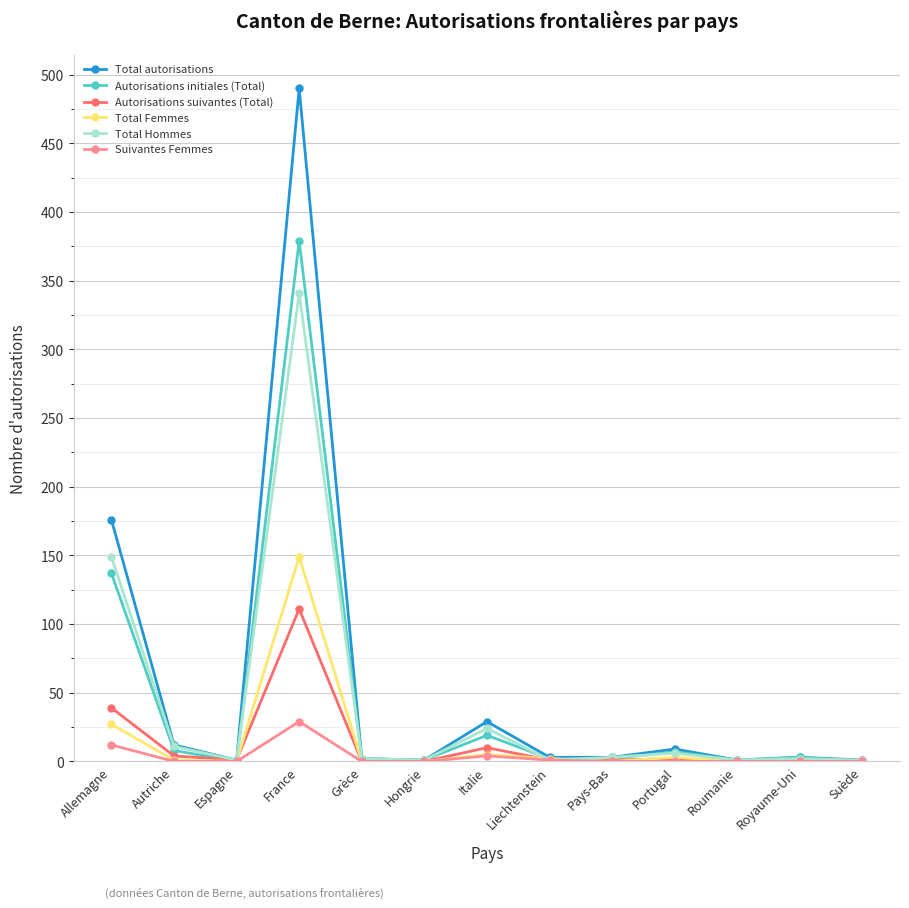

What is the maximum value for Autorisations suivantes (Total)?

111